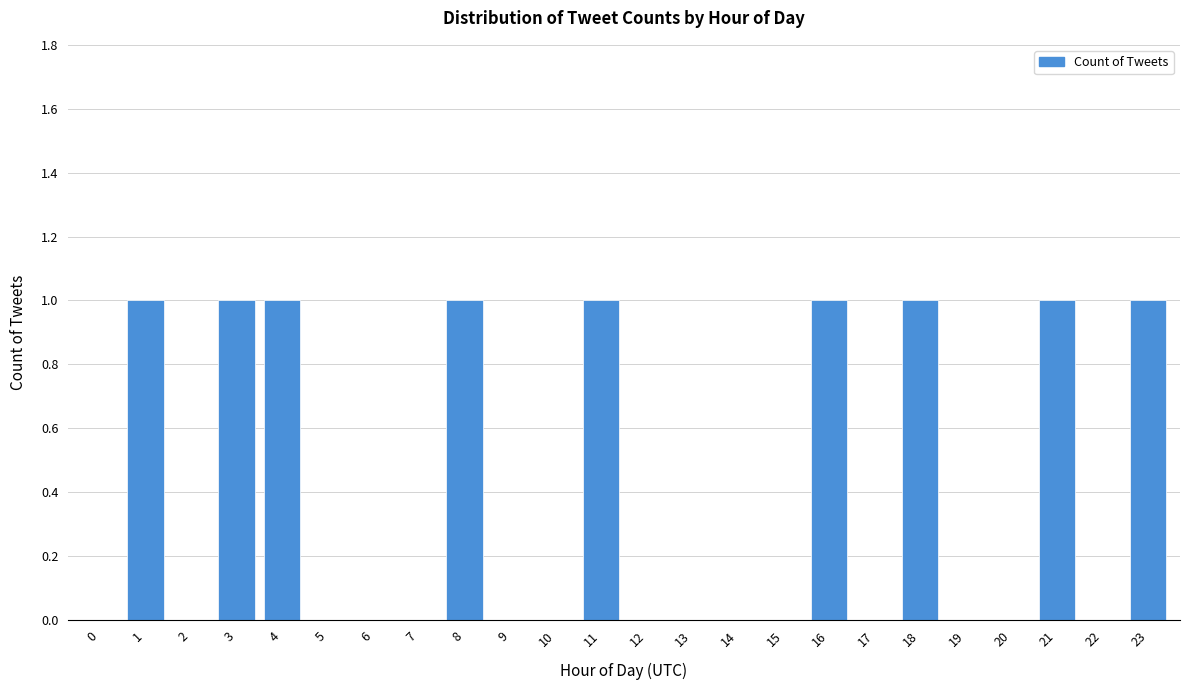

Reading right to left, what are all the values shown in this chart?

23=1	22=0	21=1	20=0	19=0	18=1	17=0	16=1	15=0	14=0	13=0	12=0	11=1	10=0	9=0	8=1	7=0	6=0	5=0	4=1	3=1	2=0	1=1	0=0